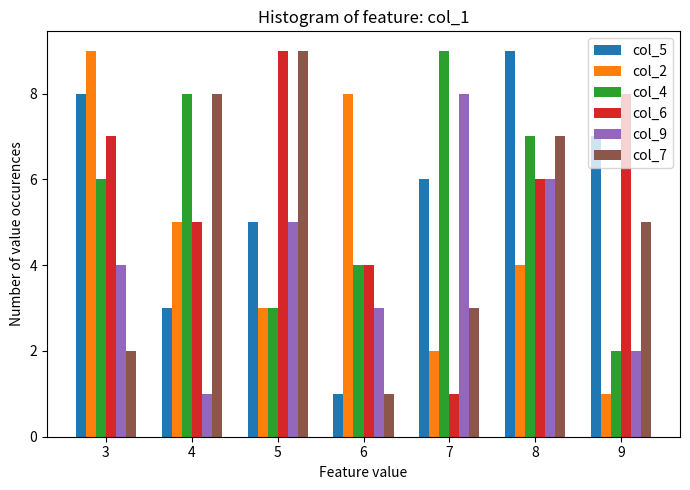

At how many categories does at least one series exceed 4?

7